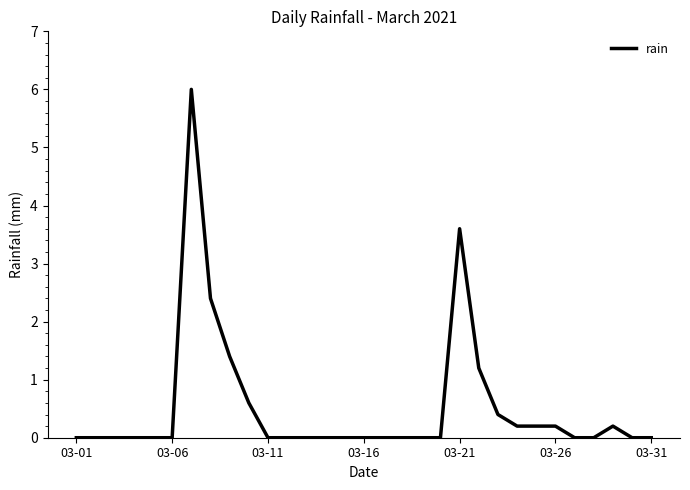

What is the difference between the maximum and minimum values?

6.0